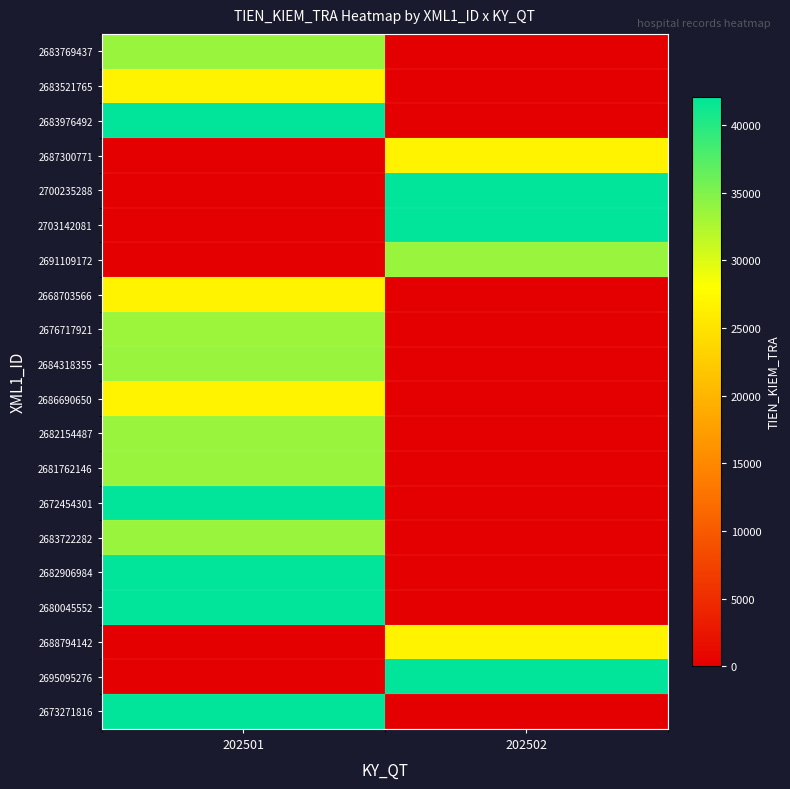

How many data points does each series have?

2